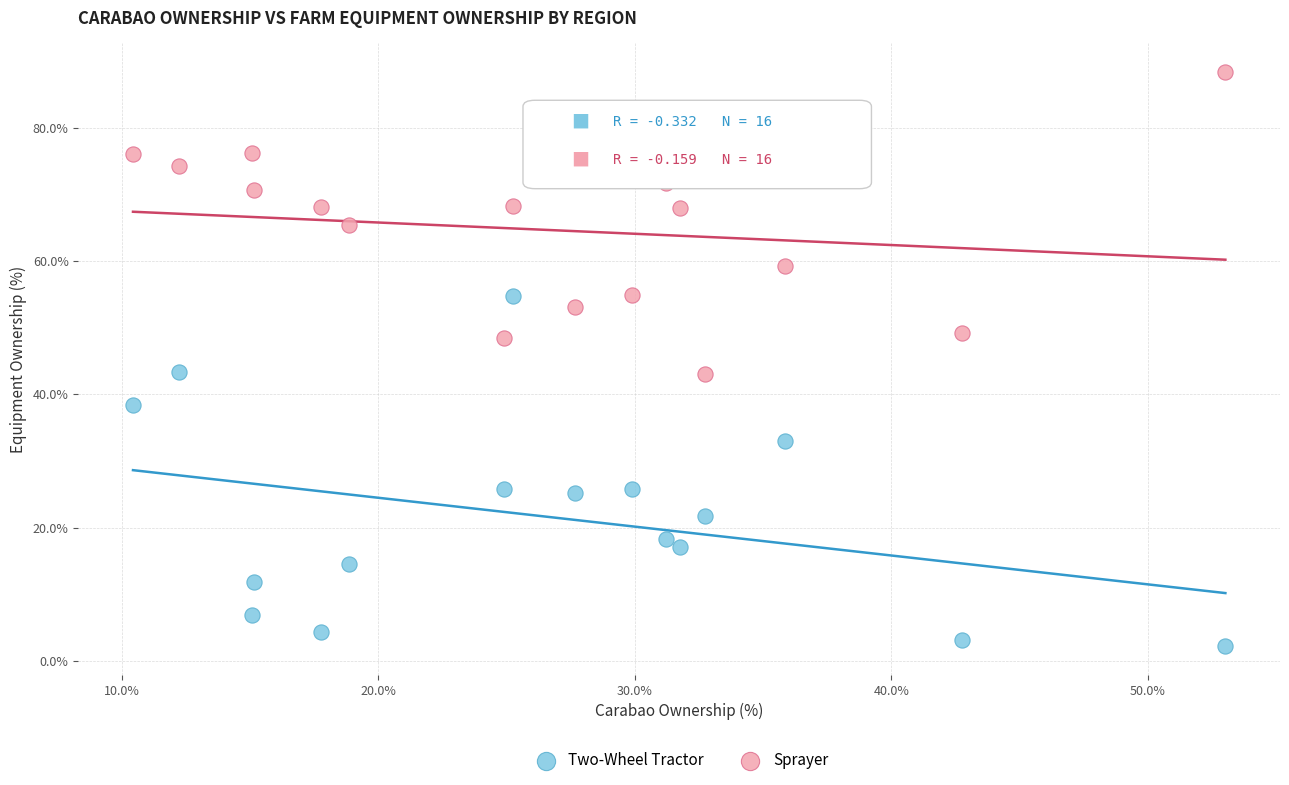

Which series reaches the minimum Y coordinate?

Two-Wheel Tractor